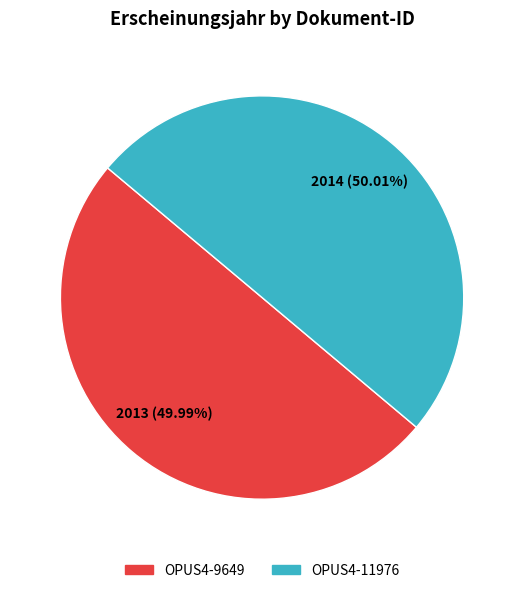

What percentage is the OPUS4-11976 slice, to the nearest percent?

50%